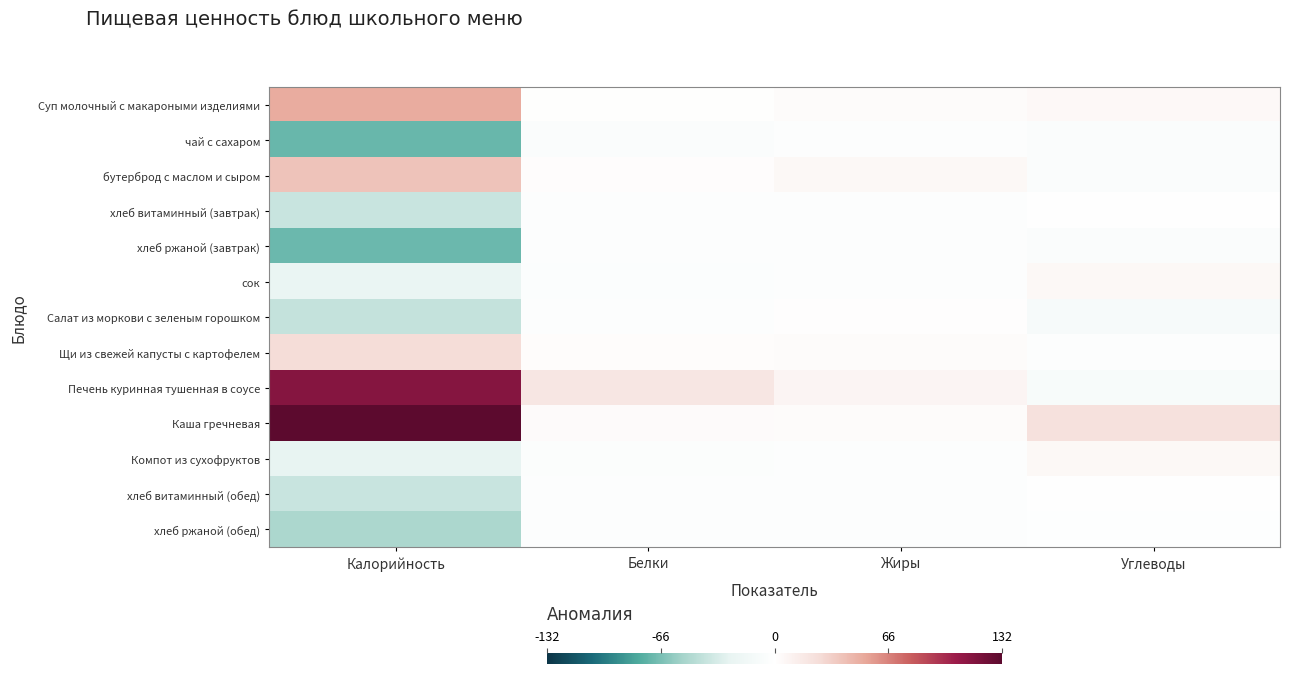

Rank the series at Белки from highest to lowest value.

Печень куринная тушенная в соусе, Каша гречневая, Щи из свежей капусты с картофелем, бутерброд с маслом и сыром, Суп молочный с макароными изделиями, хлеб витаминный (завтрак), хлеб витаминный (обед), хлеб ржаной (обед), Салат из моркови с зеленым горошком, хлеб ржаной (завтрак), сок, Компот из сухофруктов, чай с сахаром